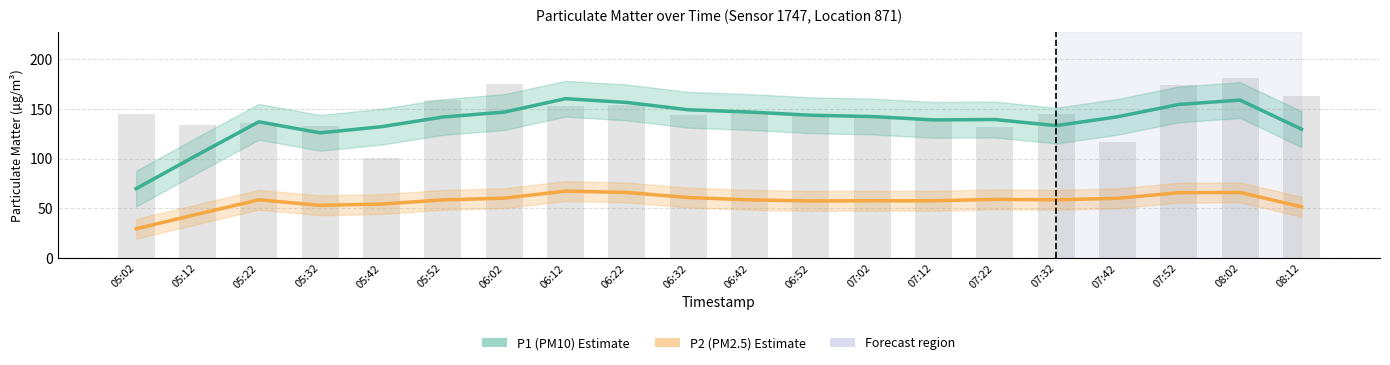

At how many categories does at least one series exceed 34?

20